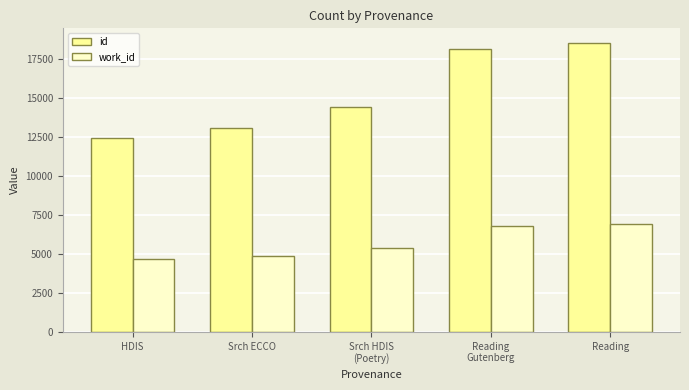

What is the label of the 2nd bar from the right?

Reading
Gutenberg